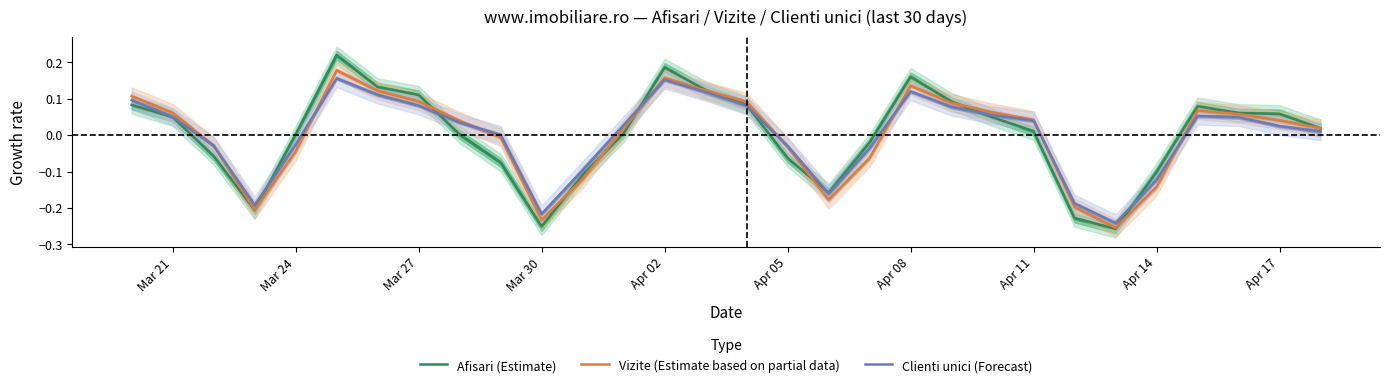

How many positive values does the Clienti unici (Forecast) series have?

19